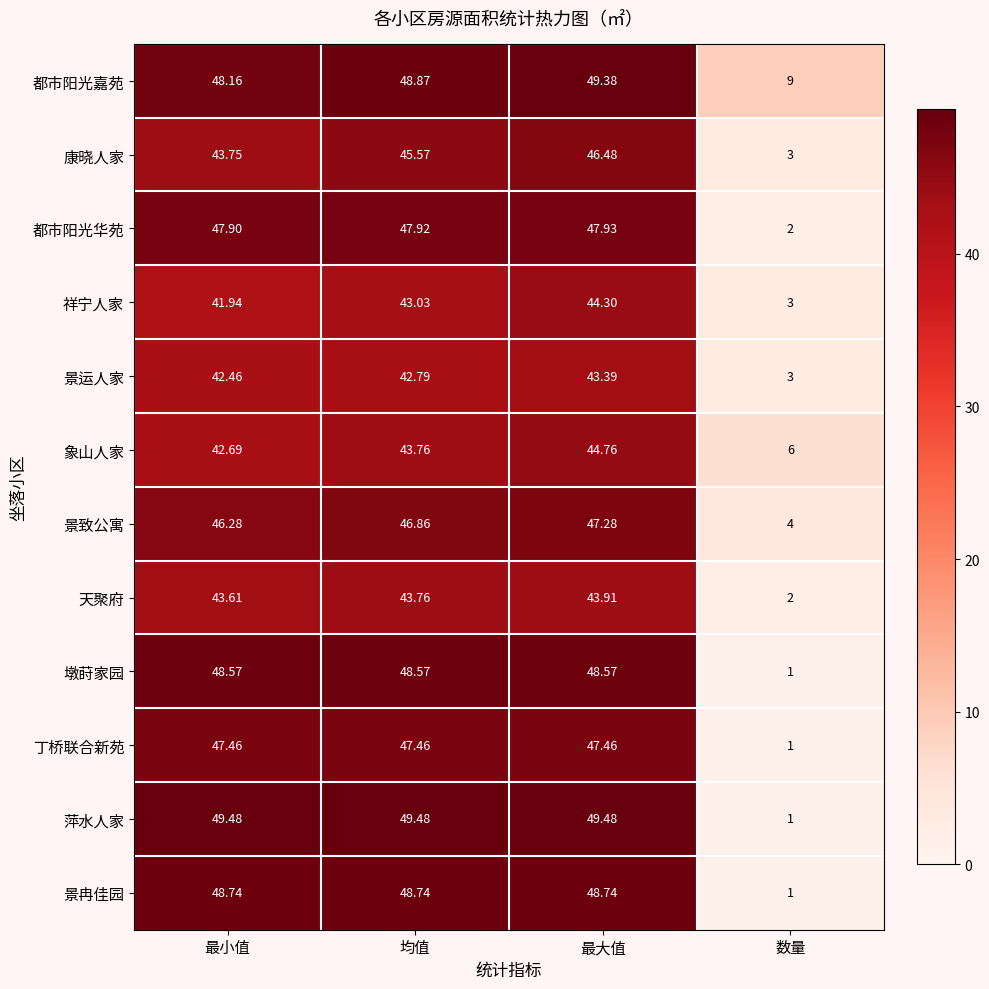

Which series changed the most between 最小值 and 最大值?

康晓人家